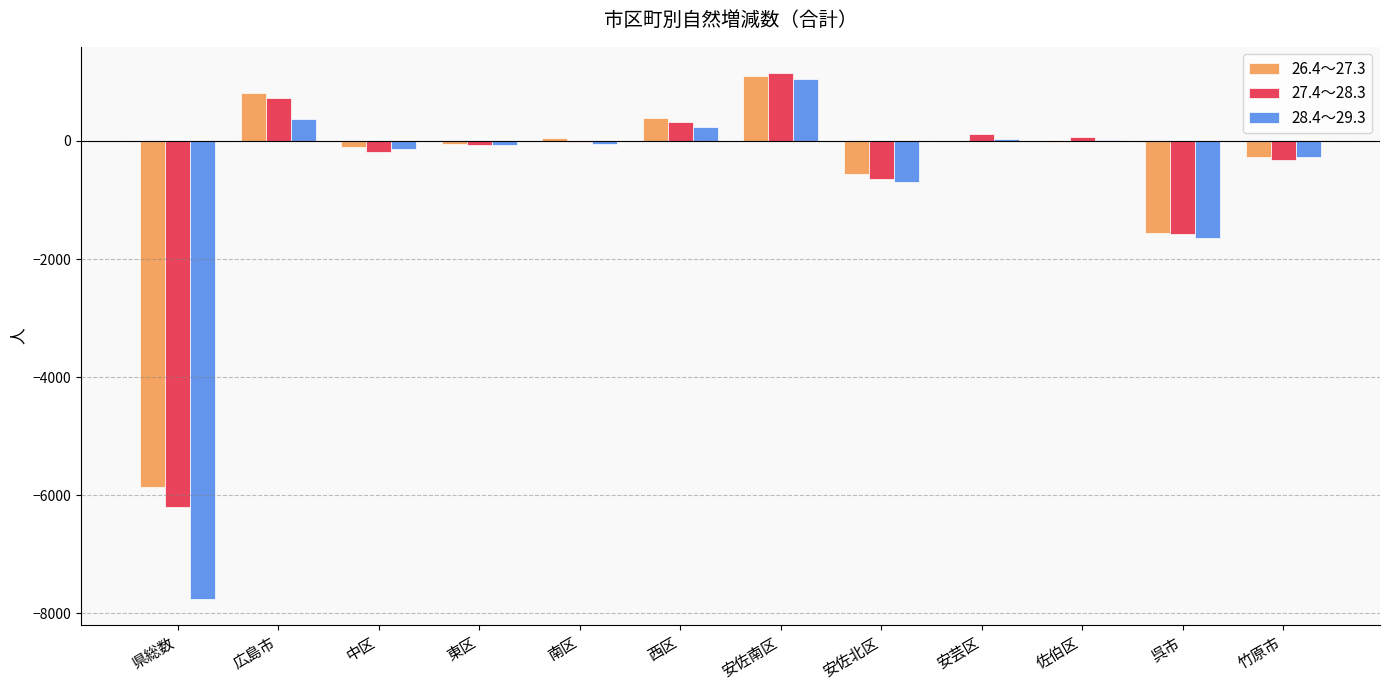

What is the sum of all 26.4～27.3 values?

-6051